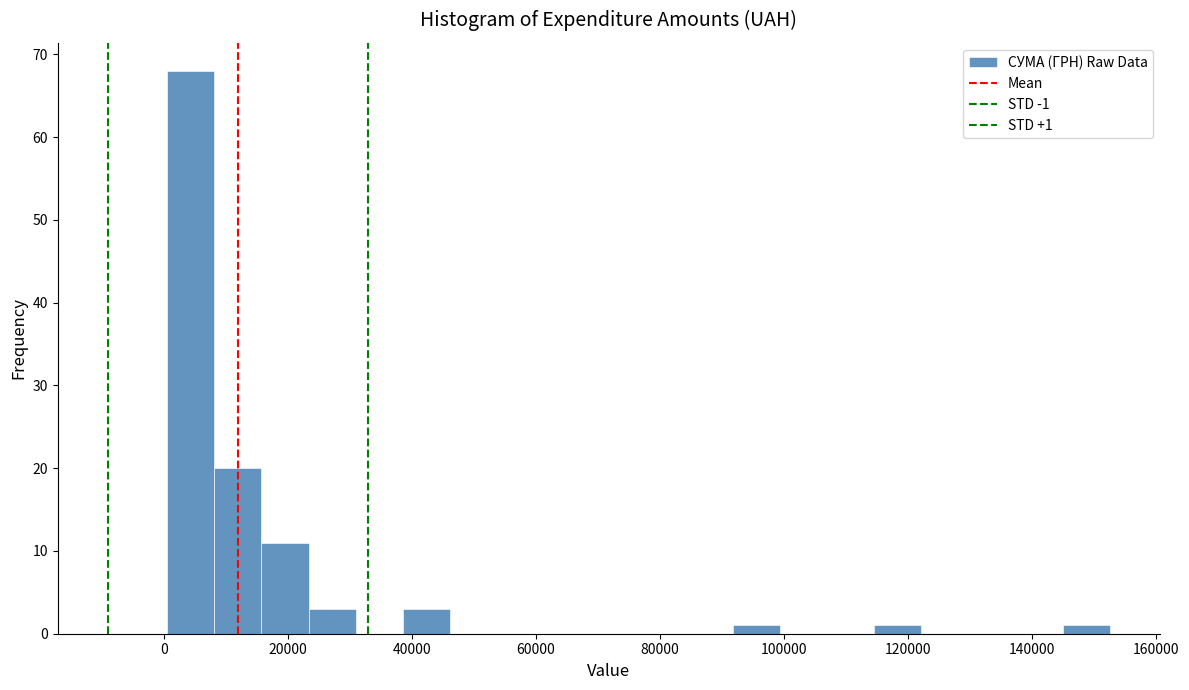

Read against the x-axis, roughly where is the centre of the tallest bar?

4000